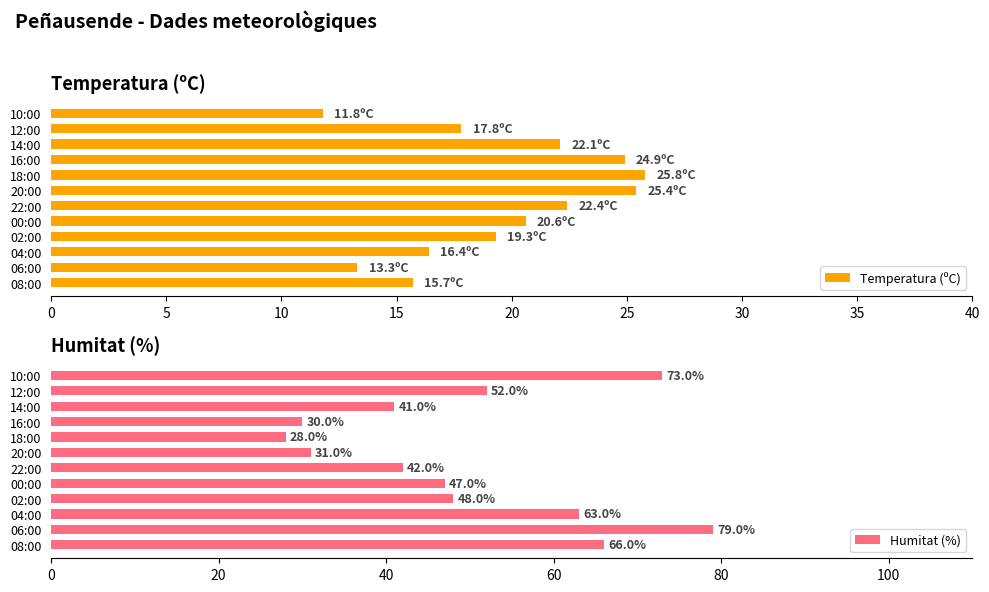

The Temperatura (ºC) series shows 24.9 at 16:00. True or false?

True